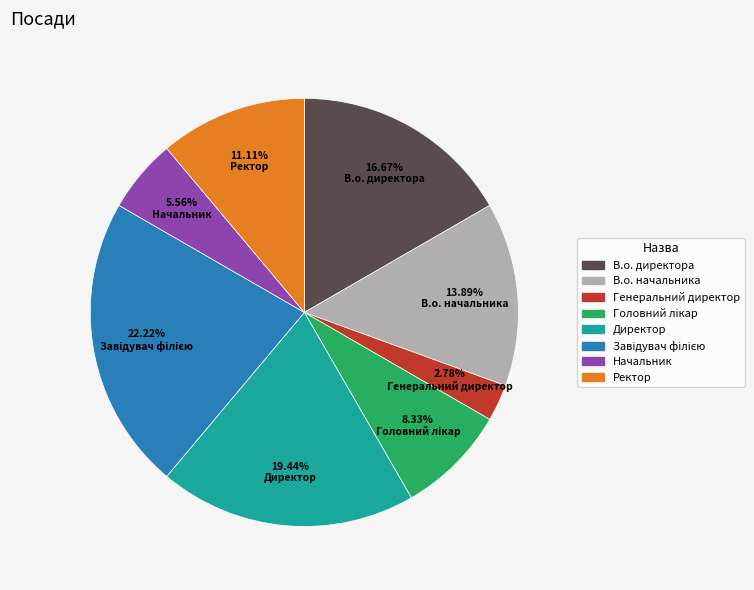

Does Генеральний директор account for over 50% of the chart?

No